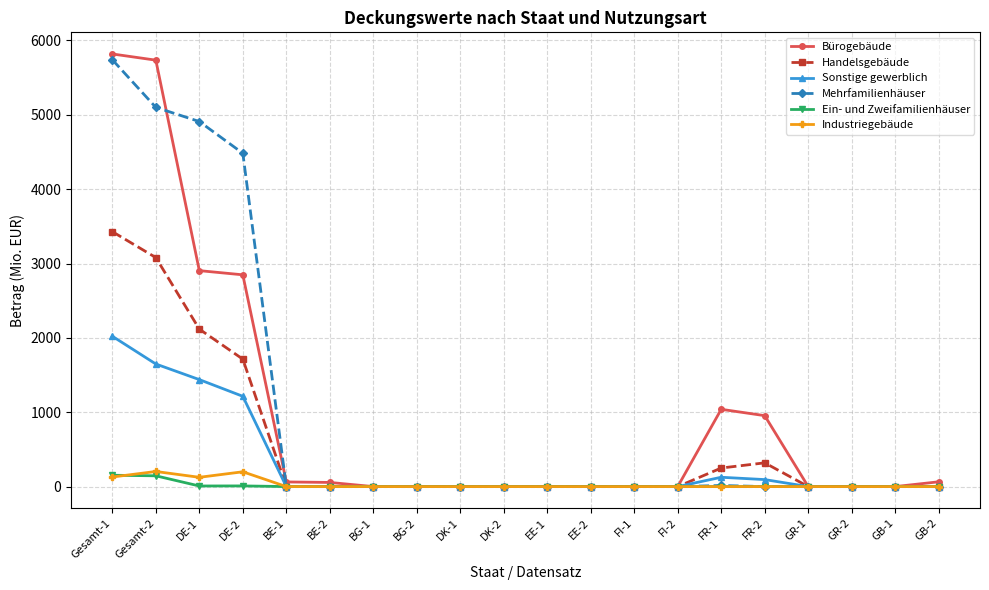

At which label does Handelsgebäude reach its peak?

Gesamt-1